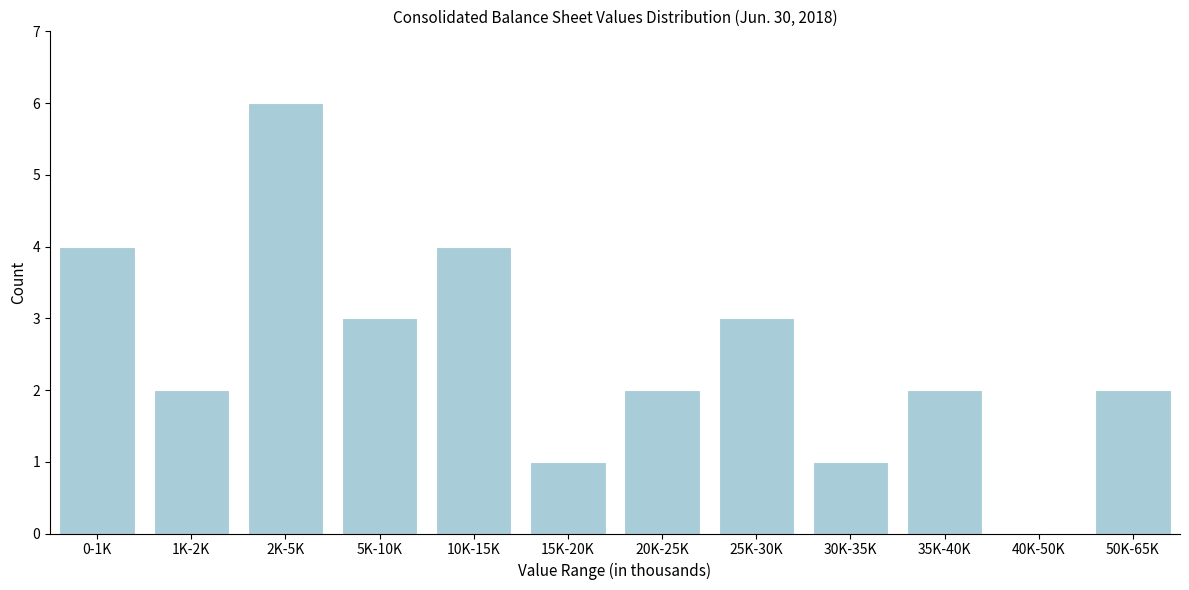

Reading left to right, what are all the values shown in this chart?

0-1K=4	1K-2K=2	2K-5K=6	5K-10K=3	10K-15K=4	15K-20K=1	20K-25K=2	25K-30K=3	30K-35K=1	35K-40K=2	40K-50K=0	50K-65K=2